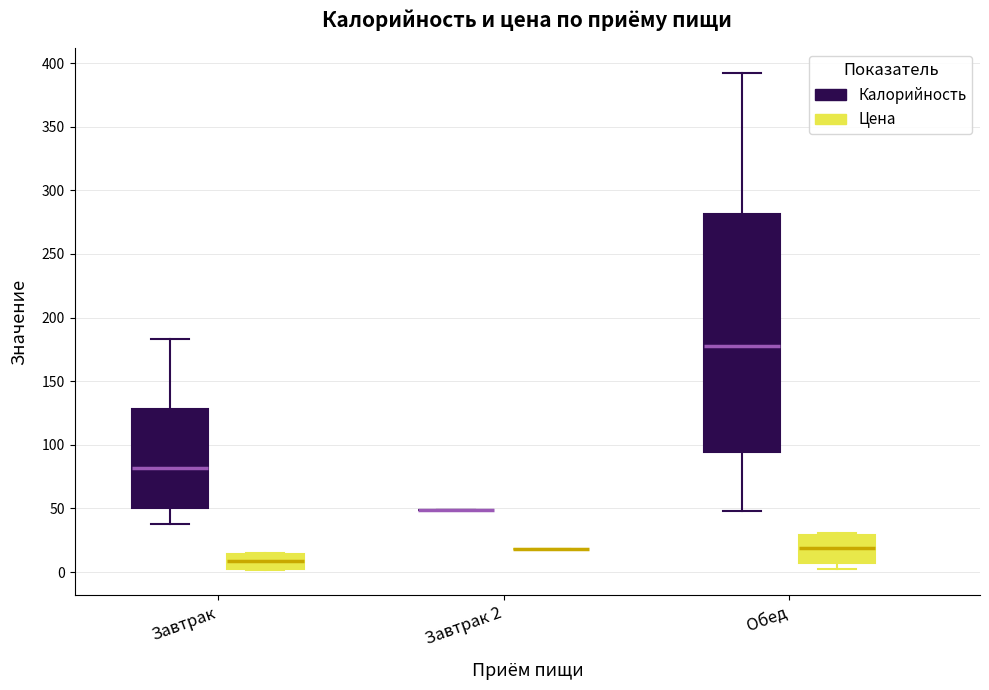

Which box is the tallest, from its lower edge to its upper edge?

Обед (Калорийность)